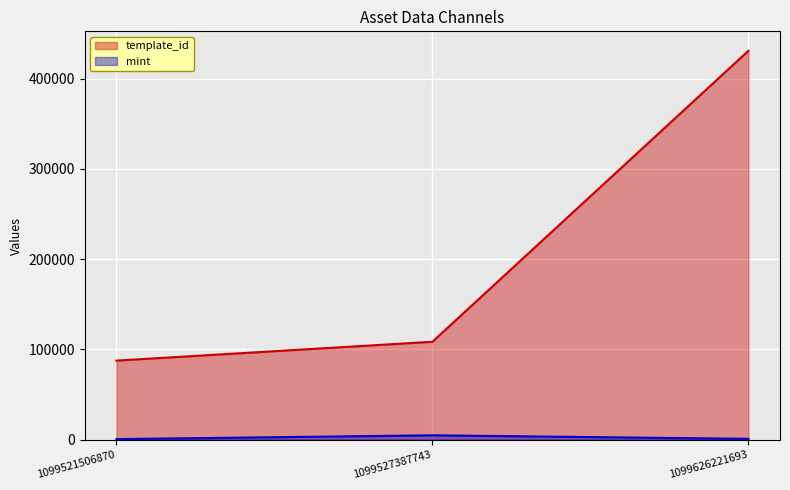

At which category is the sum across all series the highest?

1099626221693